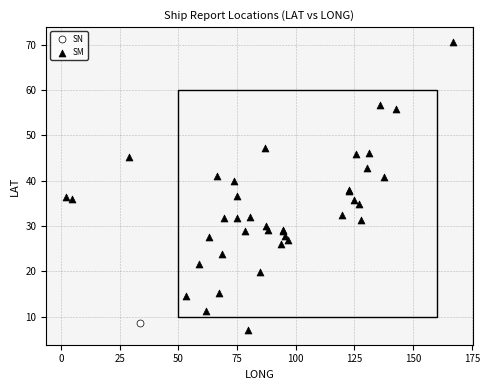

What are all the series names shown in the legend?

SN, SM